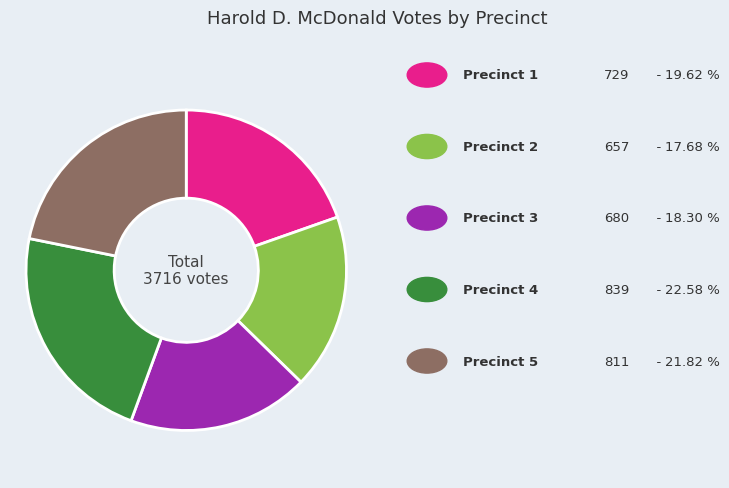

Is there any slice that represents more than half of the pie?

No